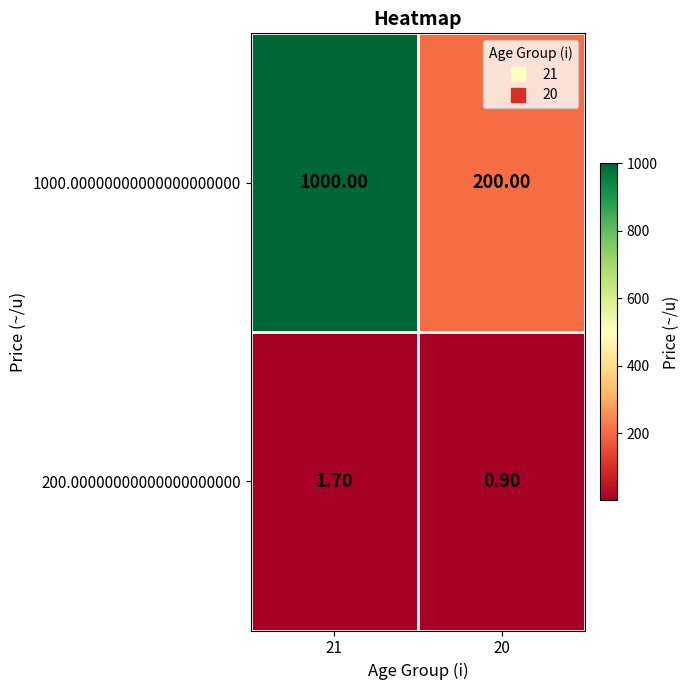

Is the value of 200.00000000000000000000 at 21 greater than the value of 1000.00000000000000000000 at 21?

No